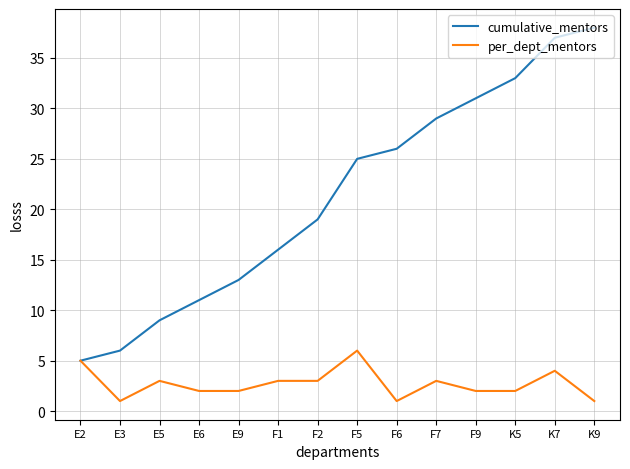

At which category is the sum across all series the highest?

K7